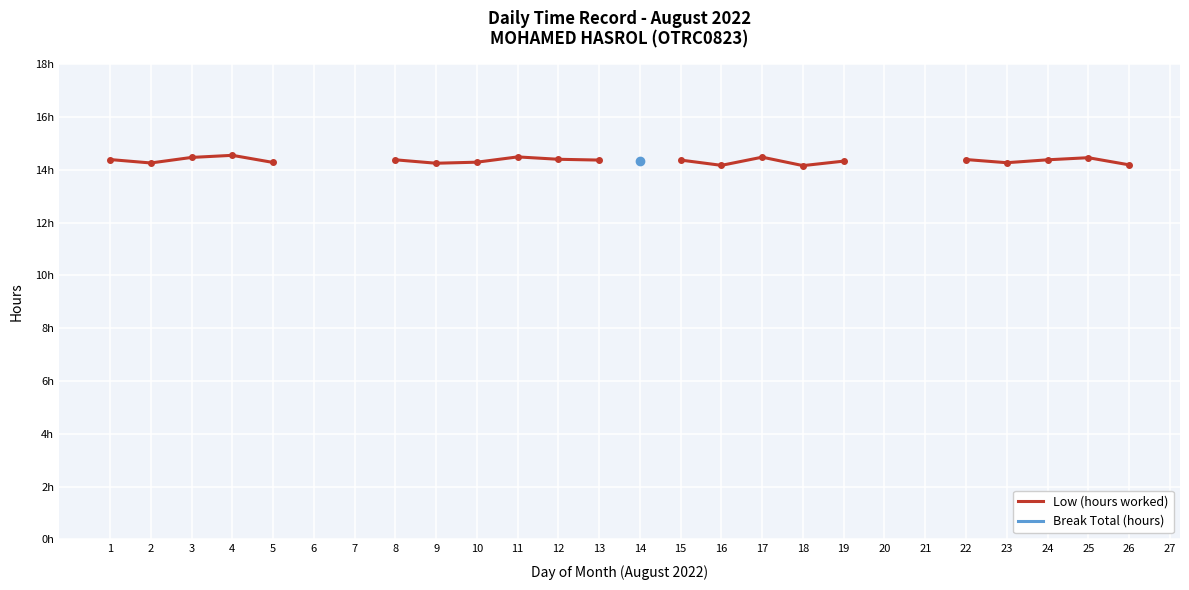

At which category does Low (hours worked) reach its first local valley?

2